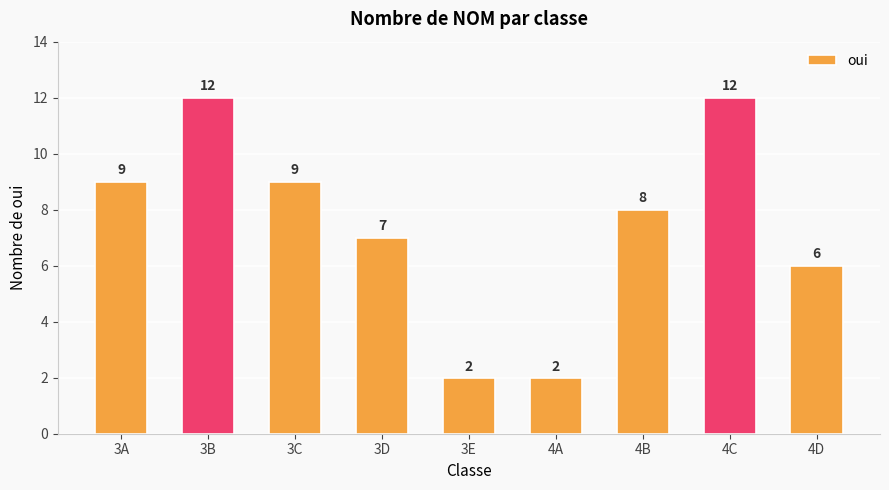

What is the label of the 3rd bar from the right?

4B